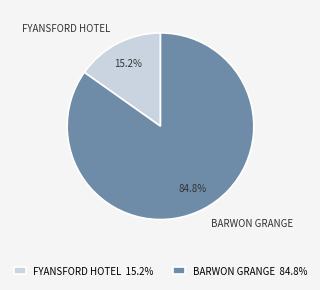

What is the total percentage of FYANSFORD HOTEL and BARWON GRANGE?

100.0%